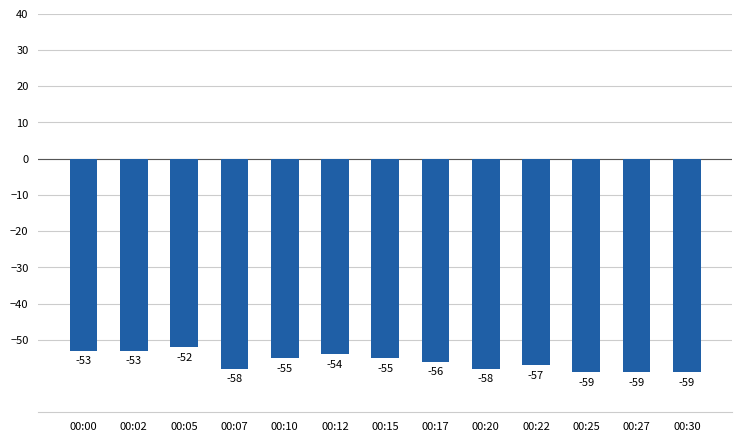

Are the bars grouped side by side (vs. stacked)?

No